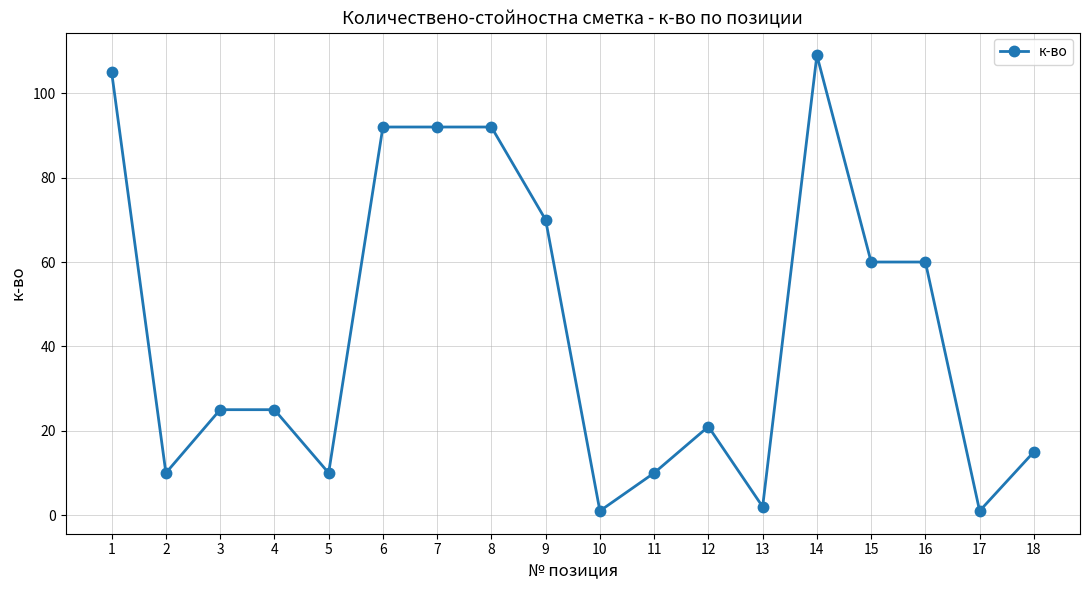

Approximately how many times larger is the value at 8 compared to 5?

9.2